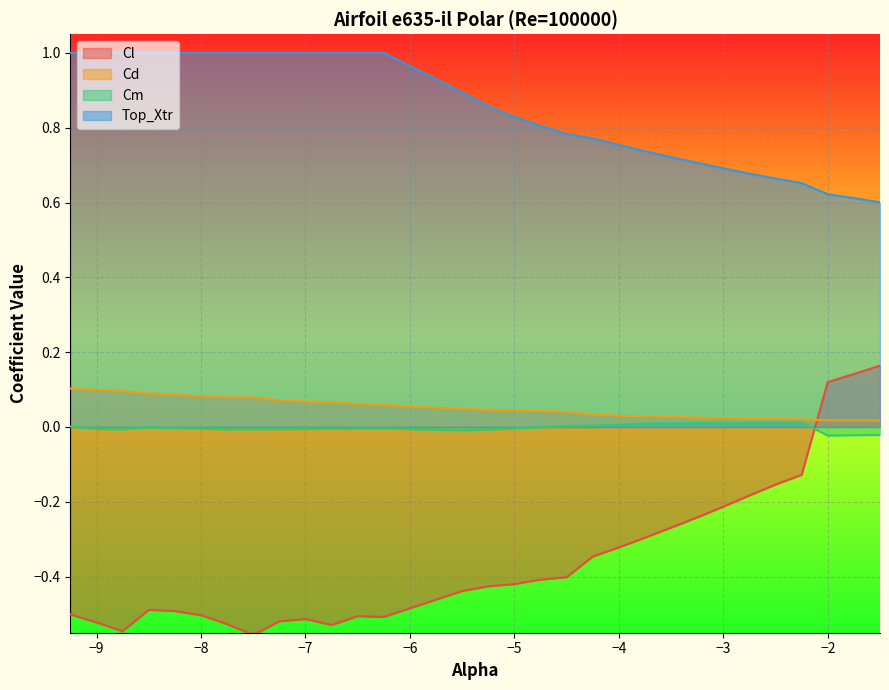

How many values in the Cm series exceed 0?

11